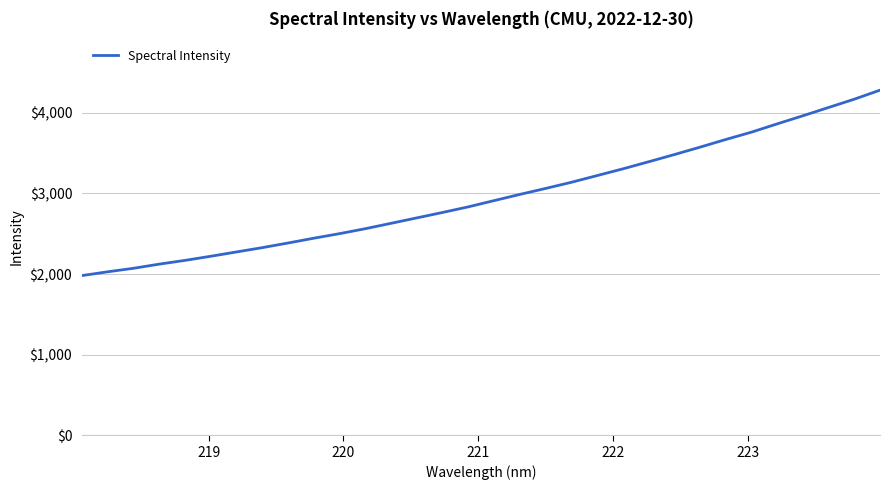

What is the minimum value shown in the chart?

1980.8